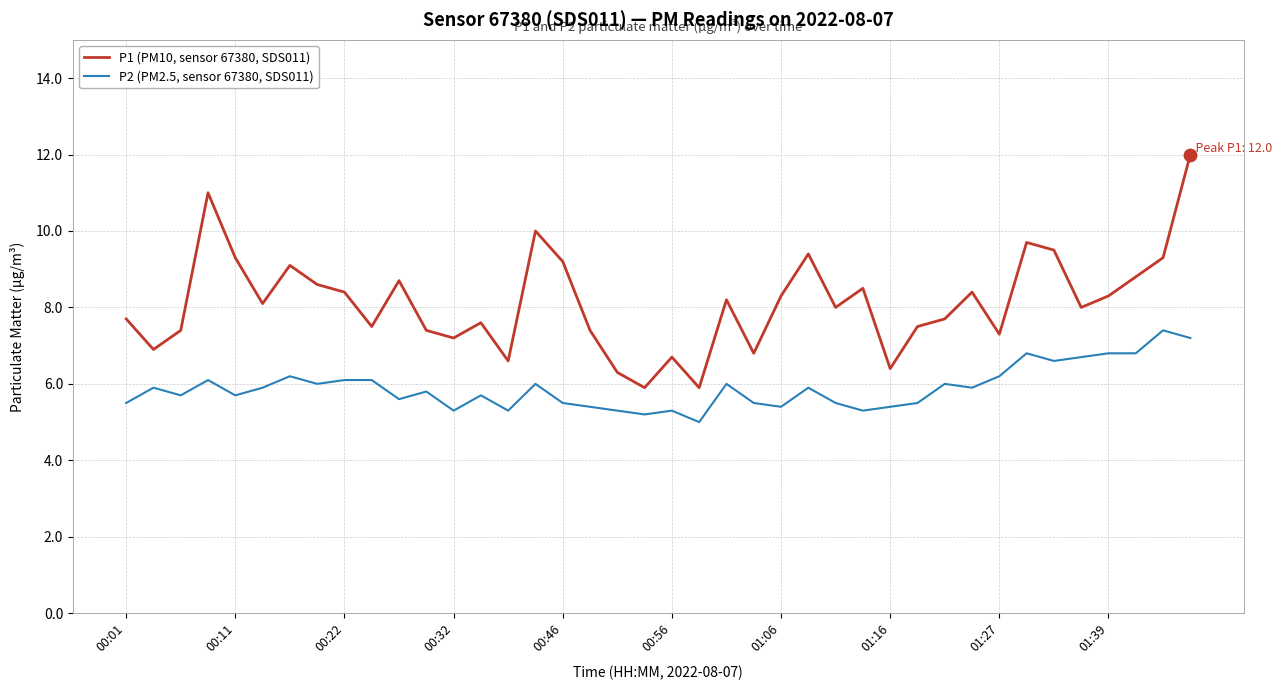

Which series has the largest total across all categories?

P1 (PM10, sensor 67380, SDS011)